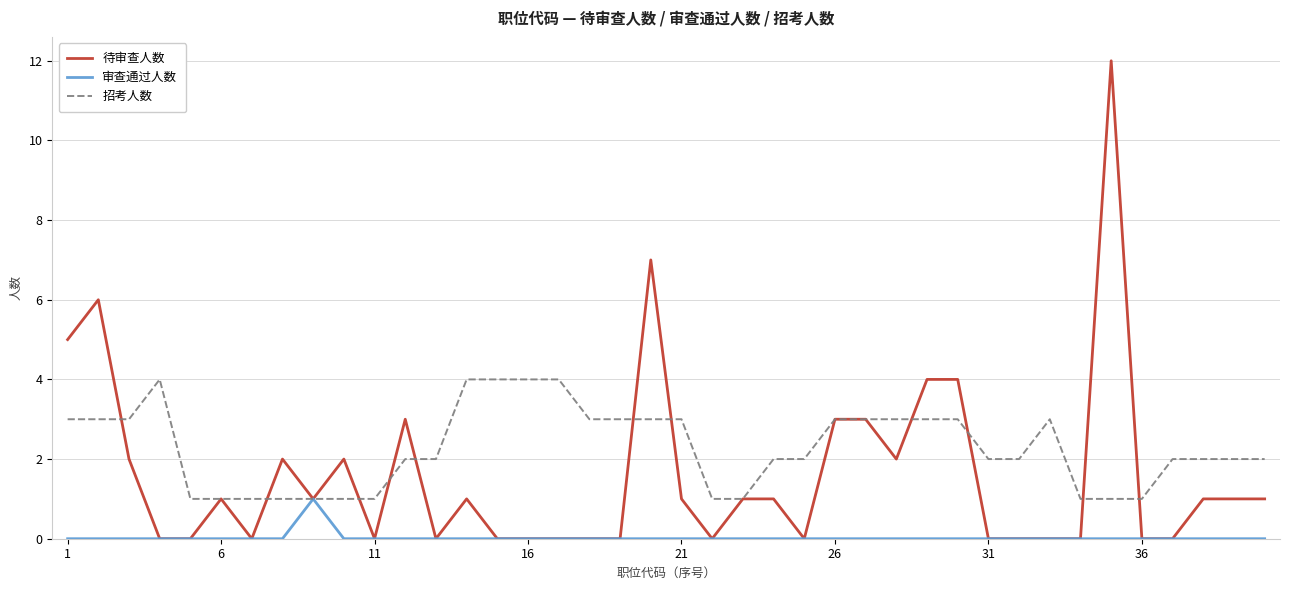

True or false: 招考人数 has more than 0 interior local peaks.

True